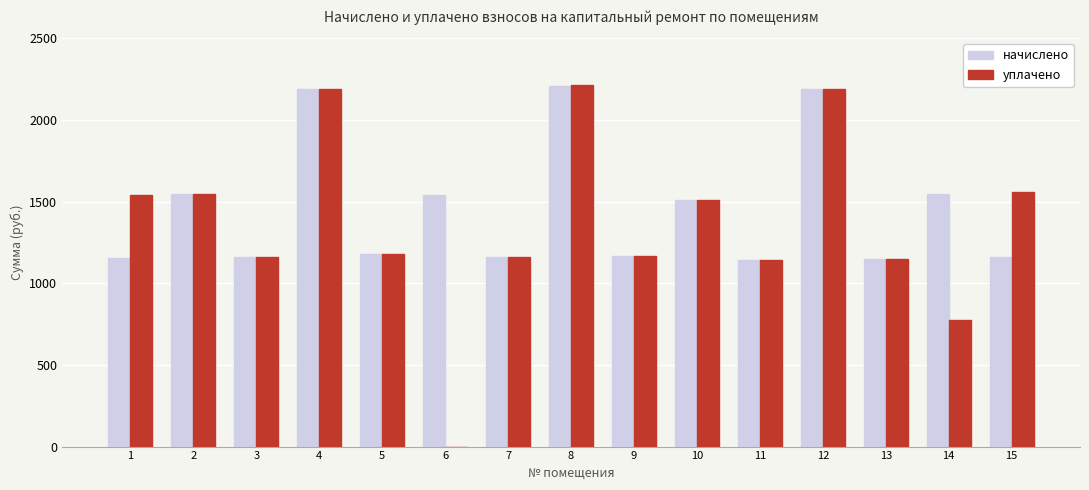

Which label corresponds to the largest value in the chart?

8